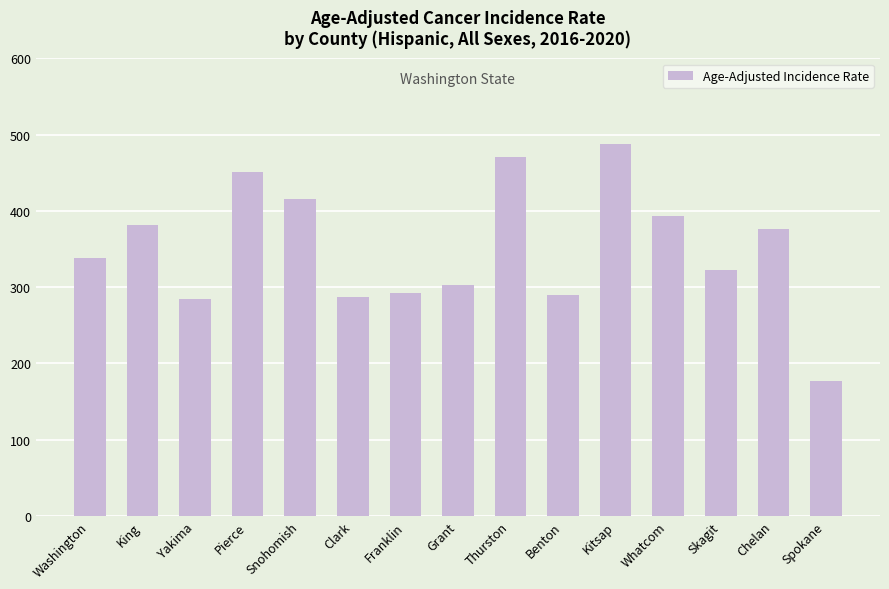

Which label corresponds to the smallest value in the chart?

Spokane